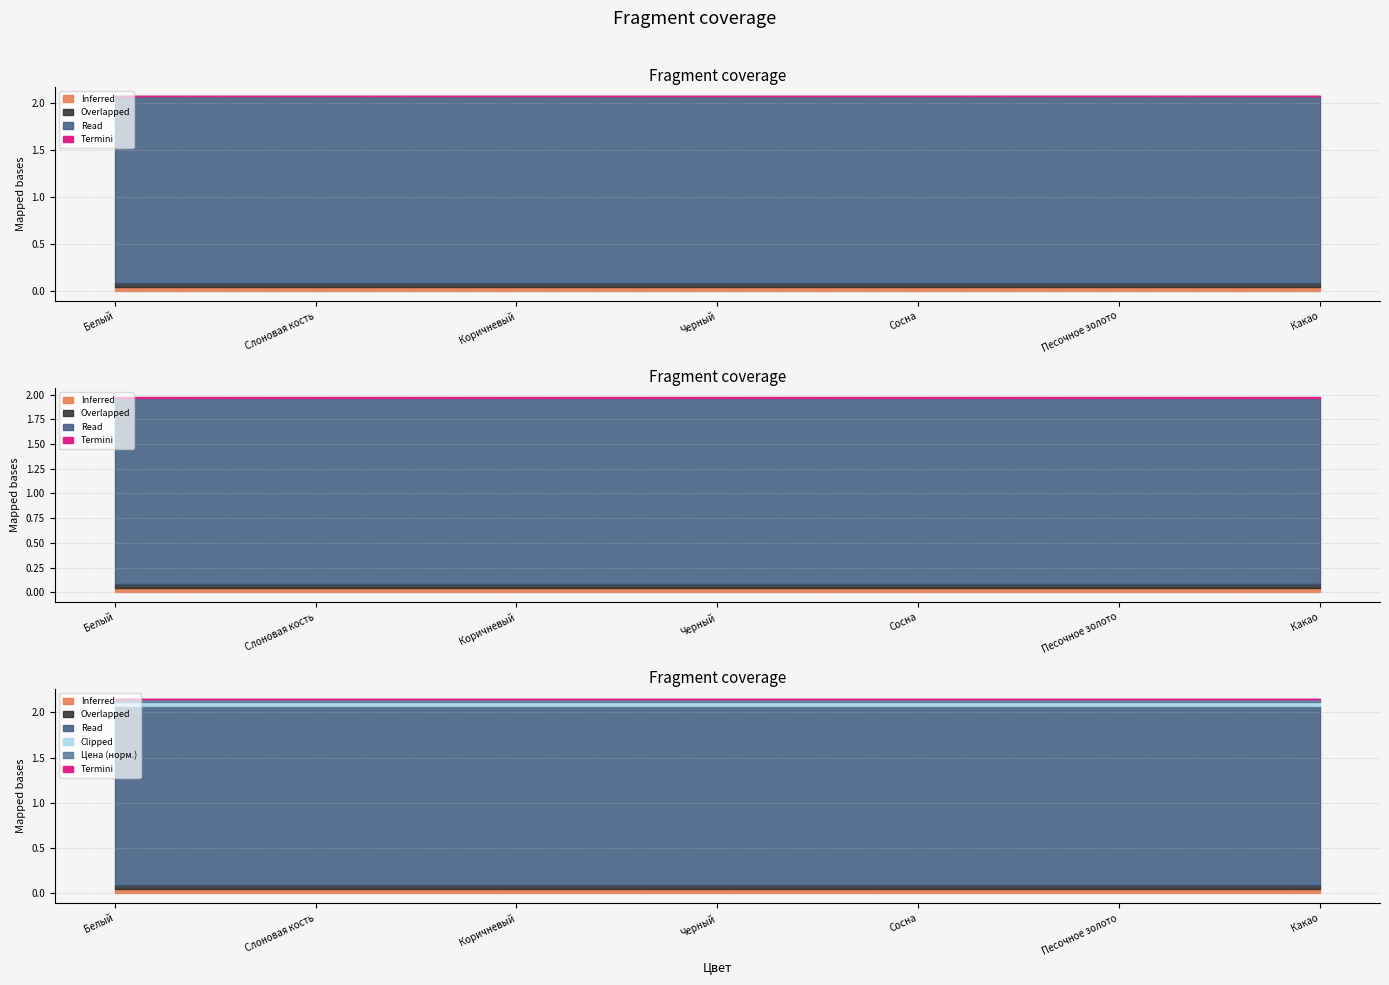

True or false: вес базовой единицы нетто, кг (RJ45) and вес ( минимальной упаковки), кг (TV SAT) intersect in this chart.

False